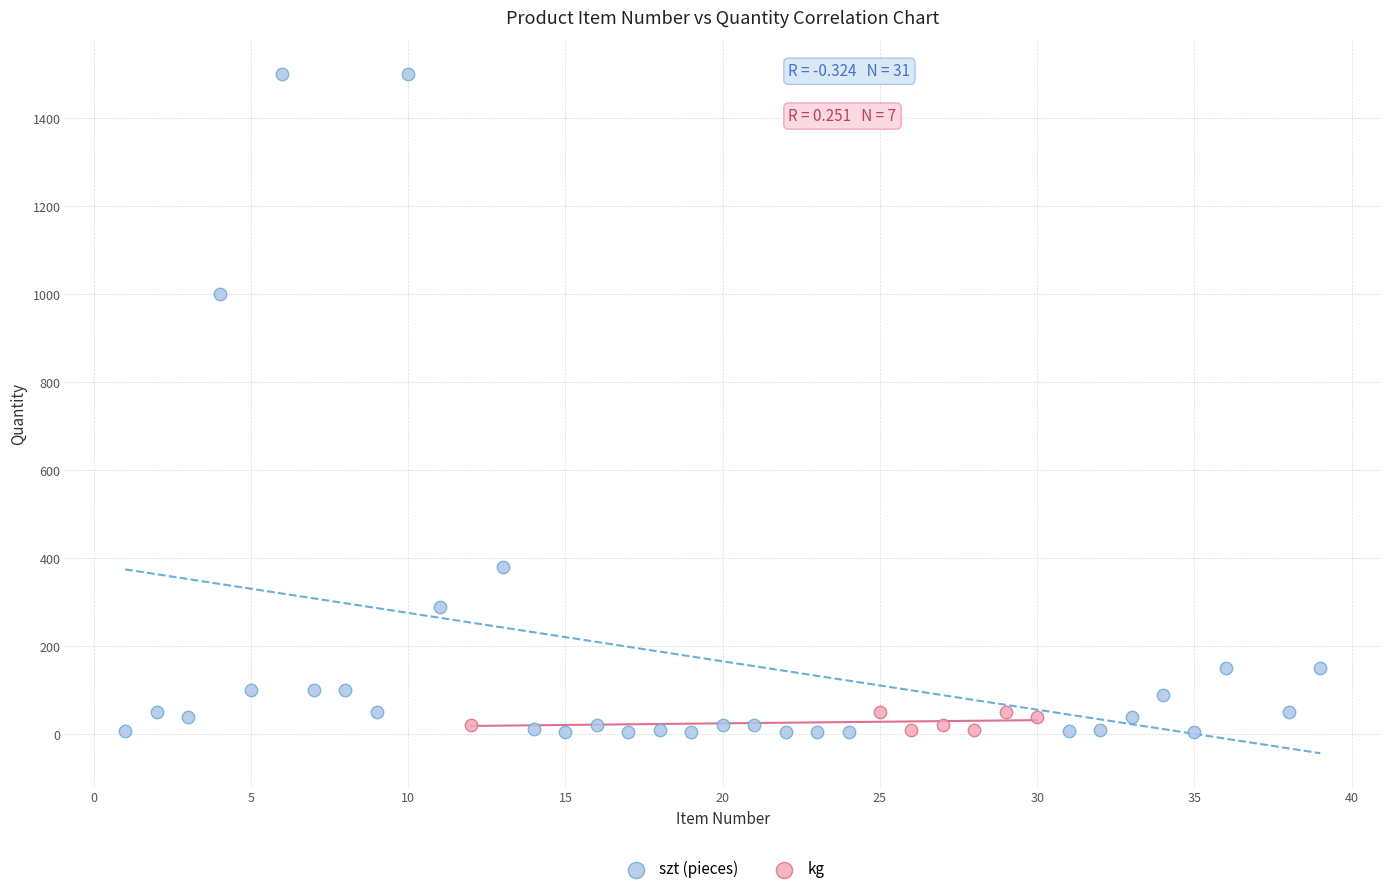

Which series has the largest Y range (max minus min)?

szt (pieces)